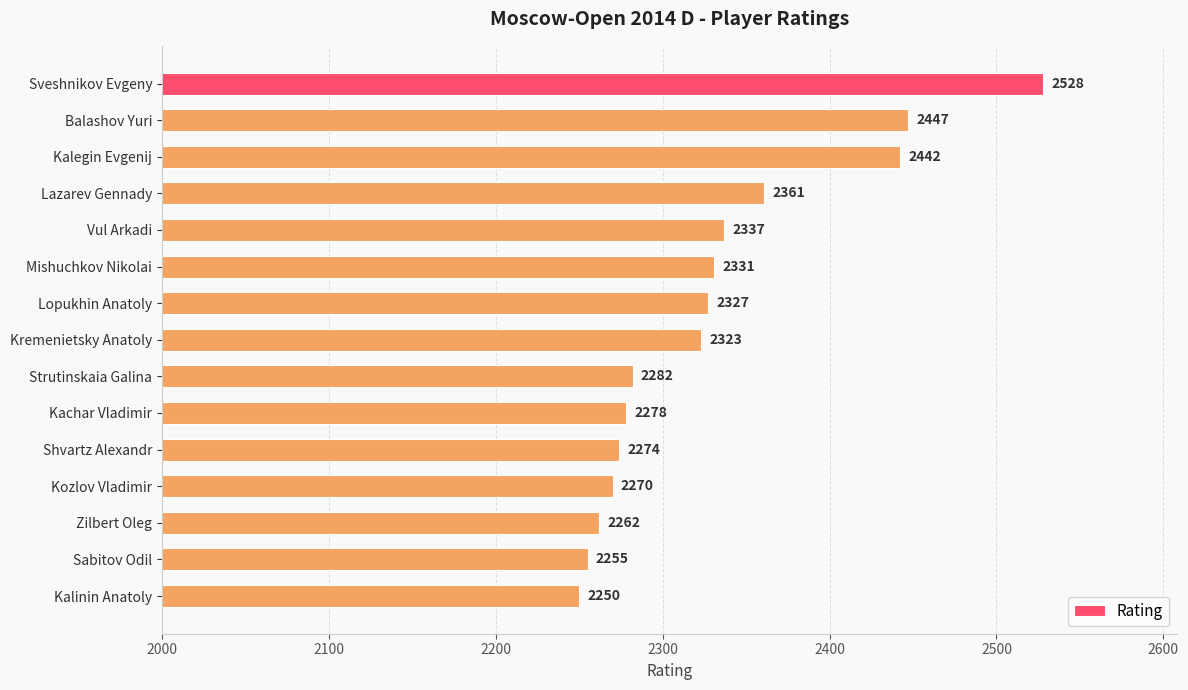

What is the label of the 15th bar from the top?

Kalinin Anatoly